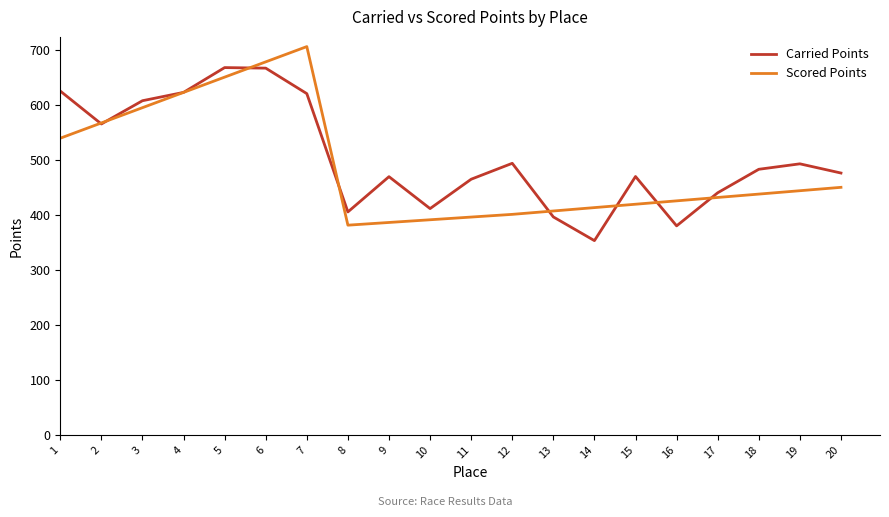

What is the average value of the Scored Points series?

487.2